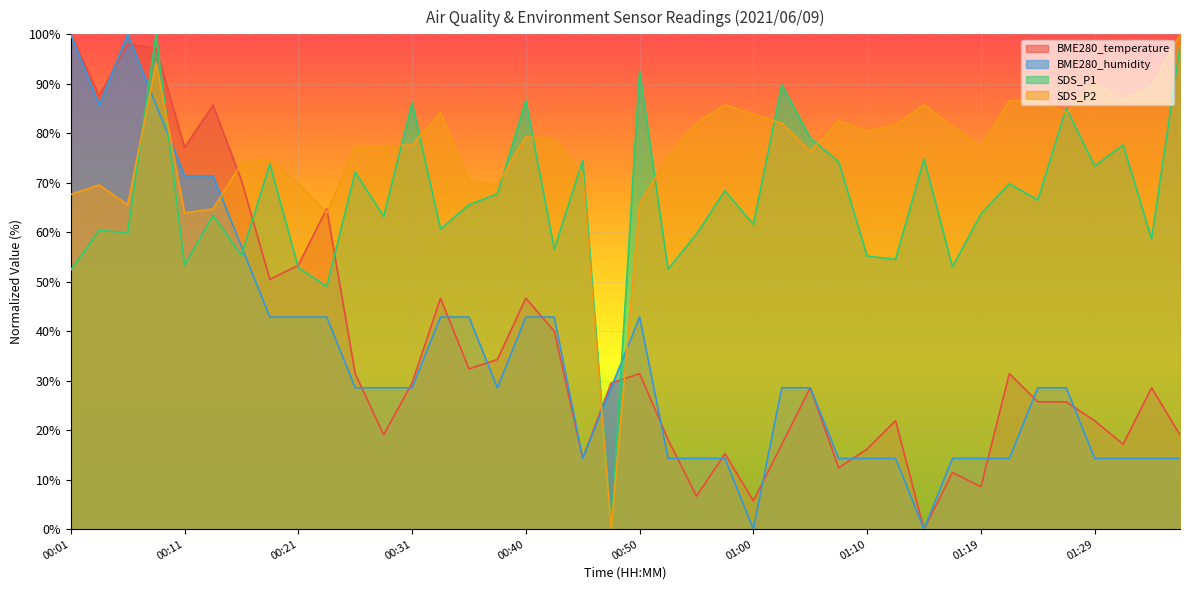

What is the value of the SDS_P1 point at the 15th from the left?

65.6